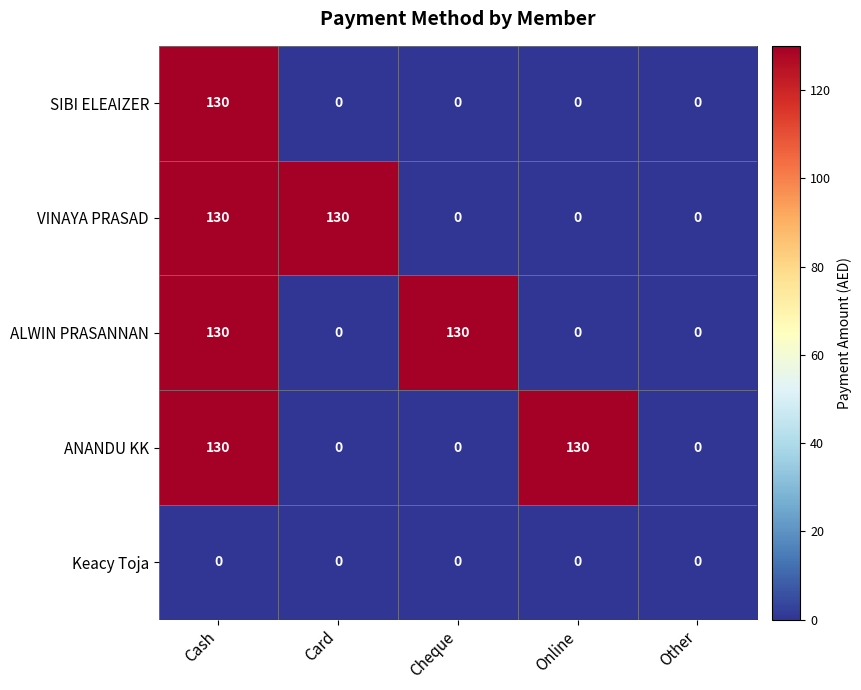

What is the difference between the highest and lowest values at Cash?

130